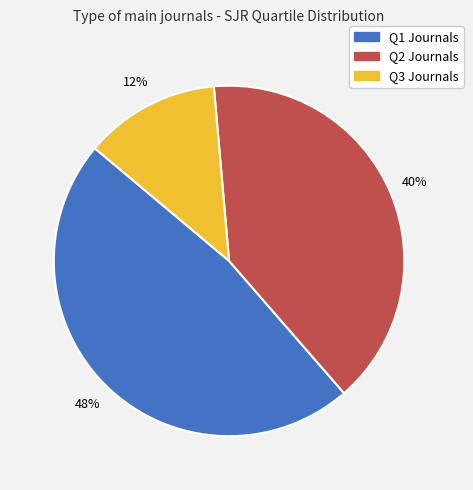

What percentage is the Q2 slice, to the nearest percent?

40%